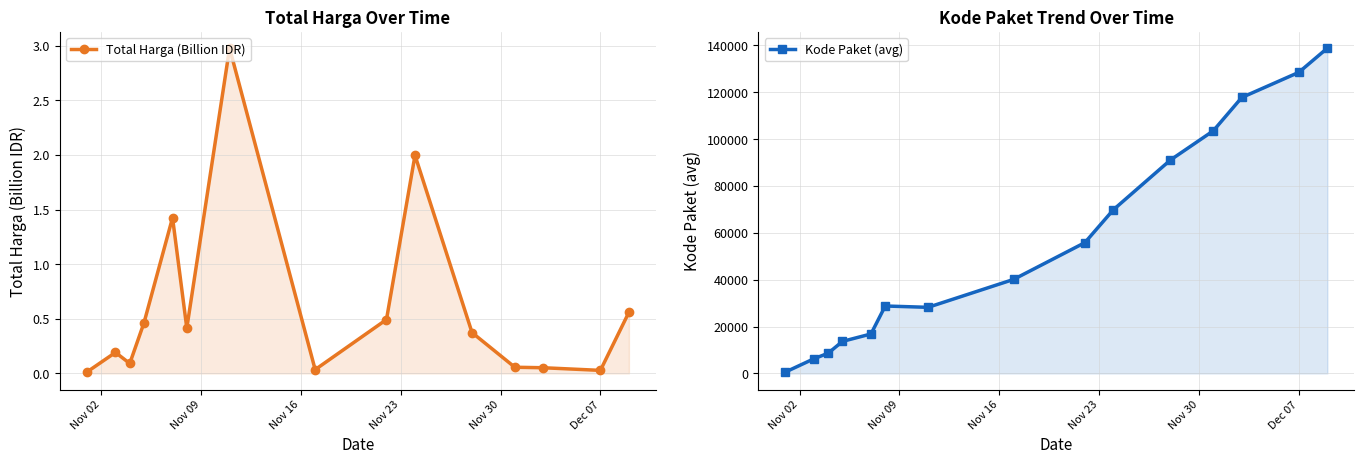

True or false: Total Harga (Billion IDR) and Kode Paket (avg) intersect in this chart.

False